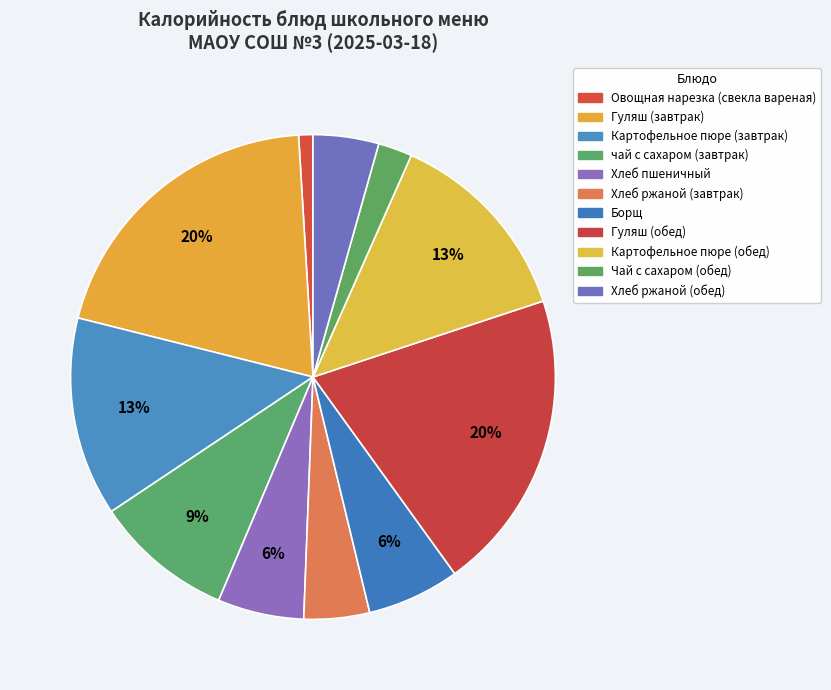

Which category has the biggest portion of the pie?

Гуляш (завтрак)